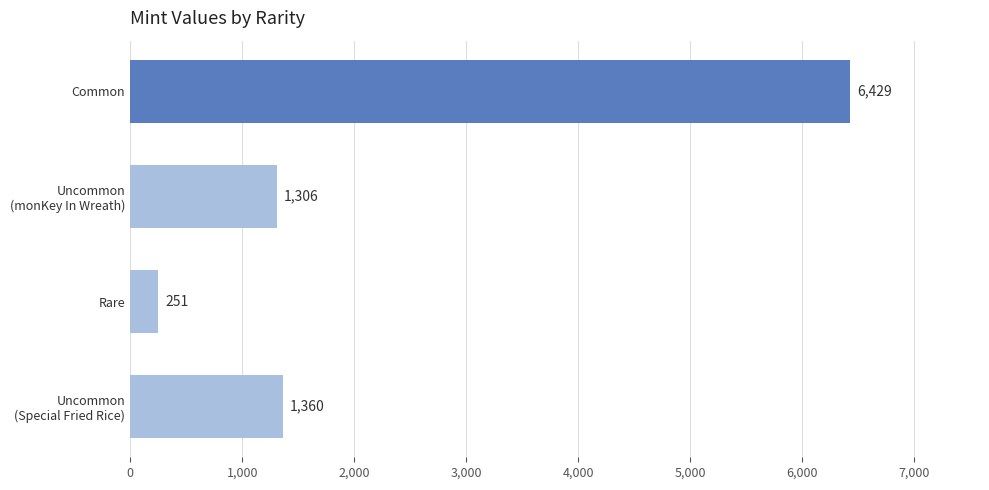

What is the value of the 4th bar from the top?

1360